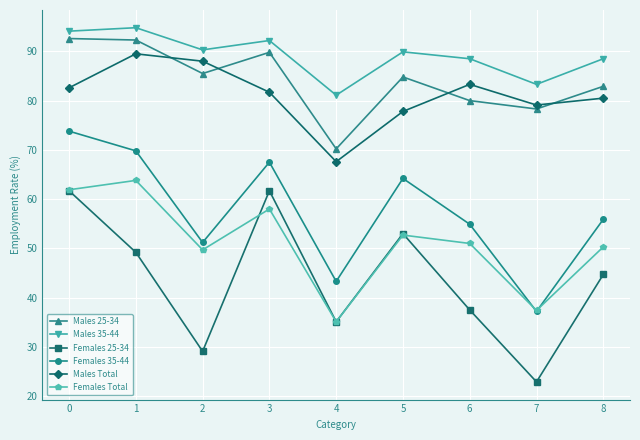

What is the value of the Males 25-34 point at the 2nd from the left?

92.3